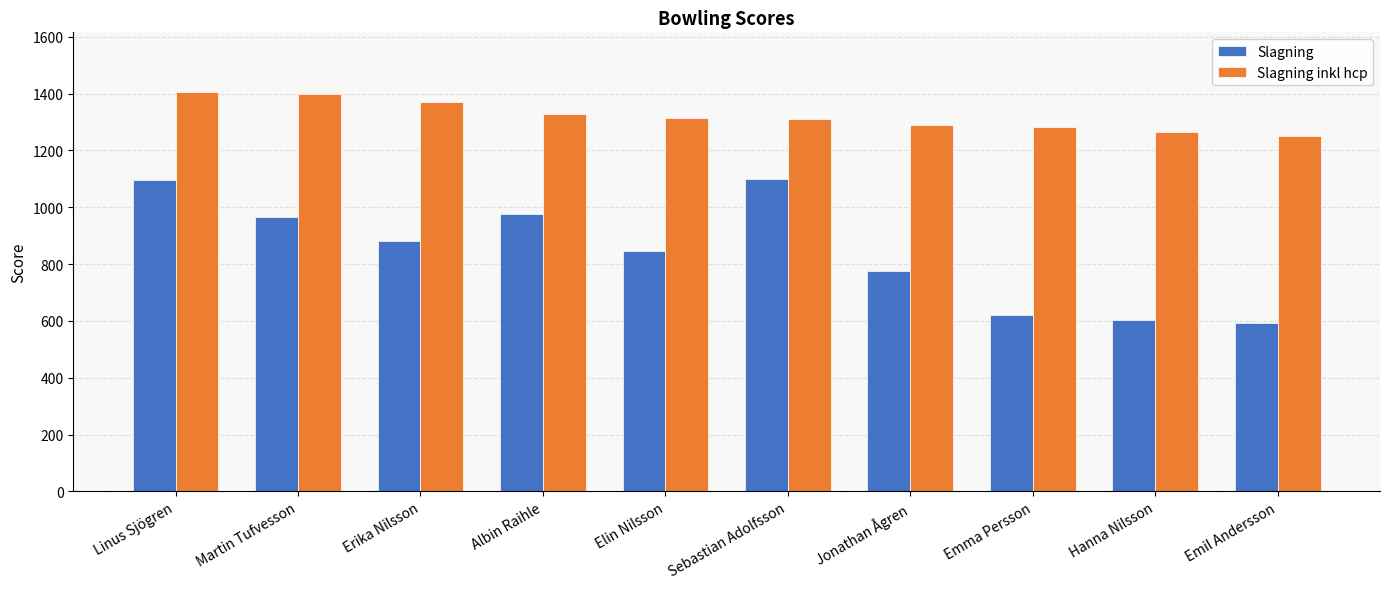

Is the value of Slagning inkl hcp at Emma Persson greater than the value of Slagning at Albin Raihle?

Yes